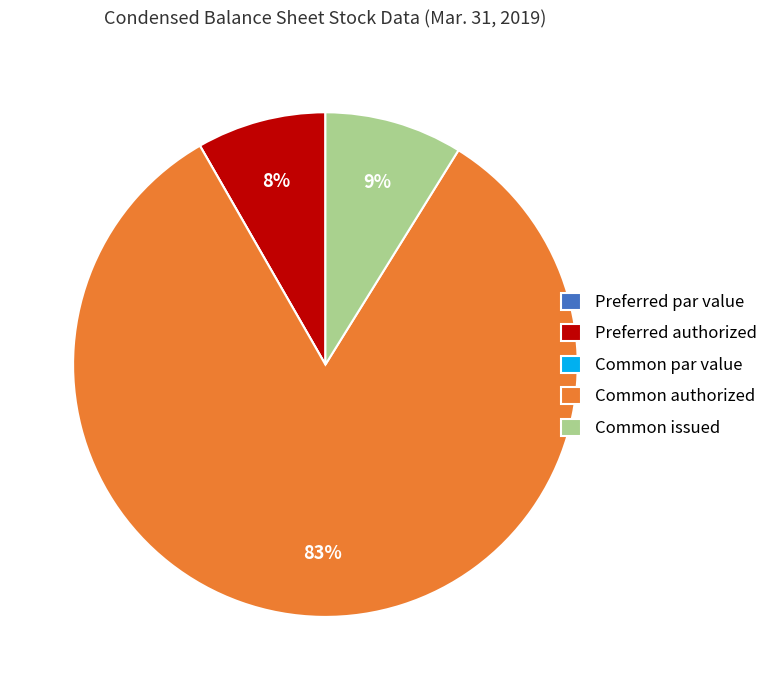

Do Common issued and Common authorized together represent more than half of the pie?

Yes